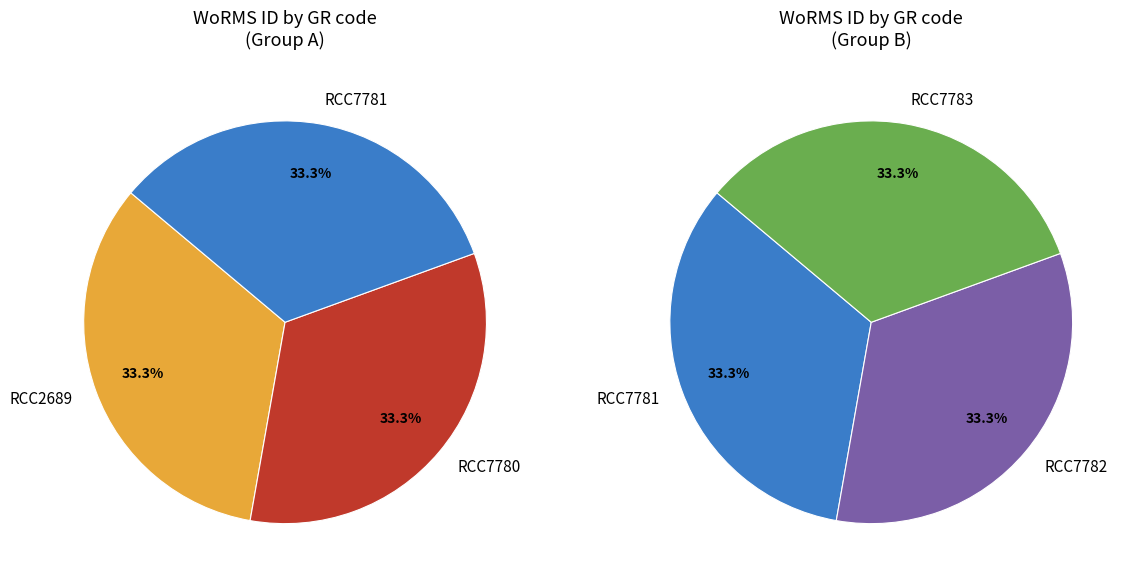

True or false: RCC2689 accounts for 28% of the total.

False